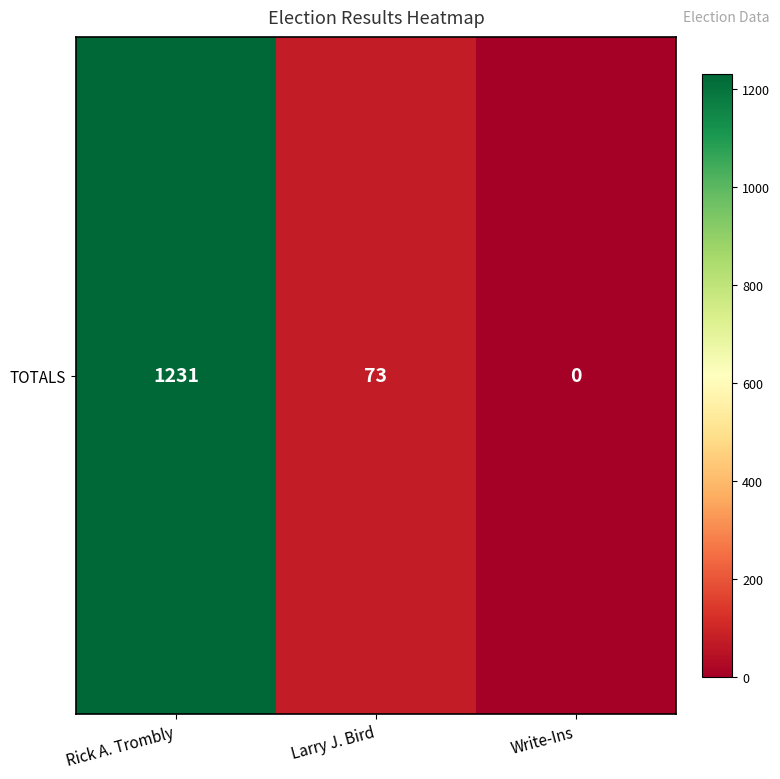

Reading right to left, transcribe all the data shown in this chart.

0	73	1231